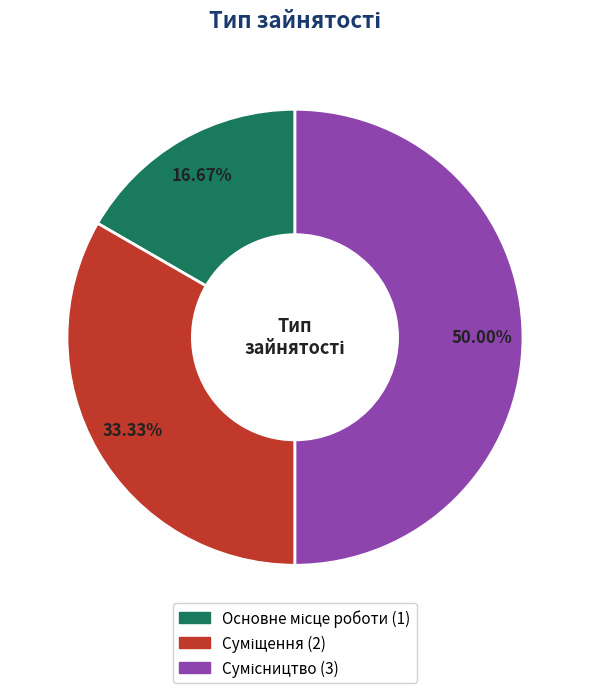

Is there any slice that represents more than half of the pie?

No